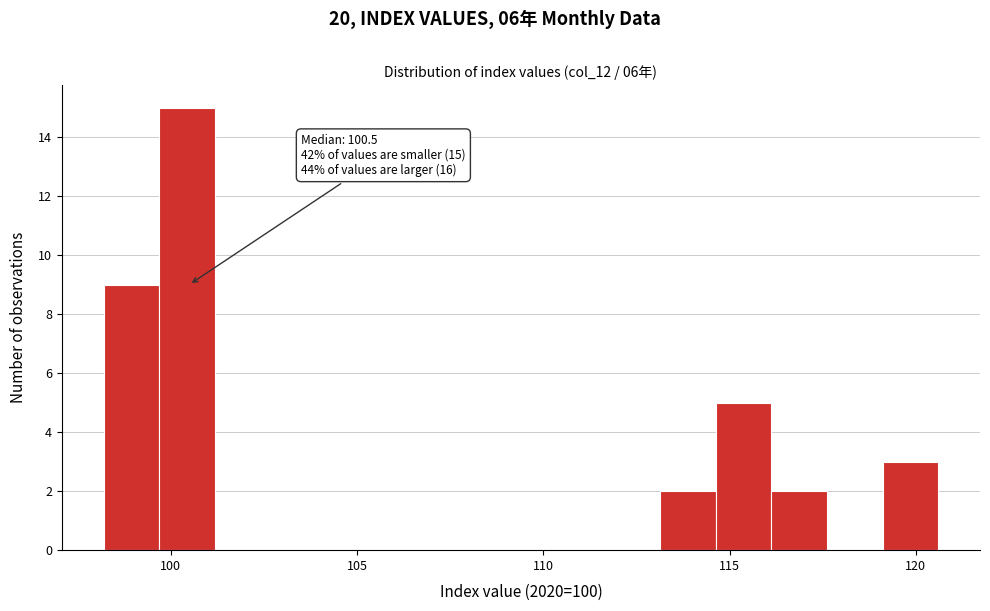

Read against the x-axis, roughly where is the centre of the tallest bar?

100.5